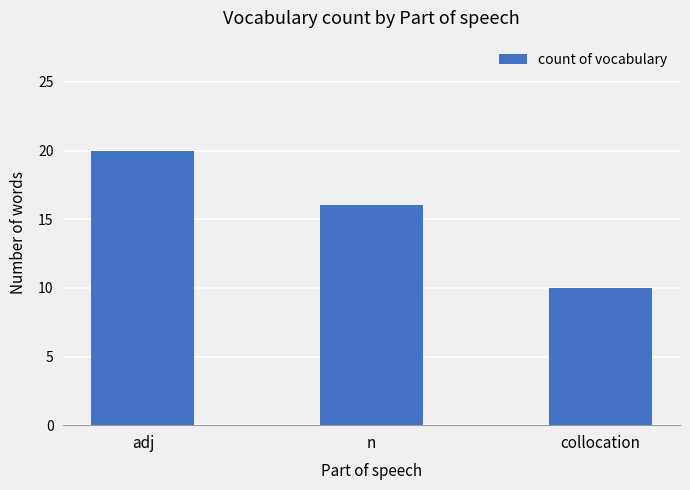

Rank the categories by value from lowest to highest.

collocation, n, adj